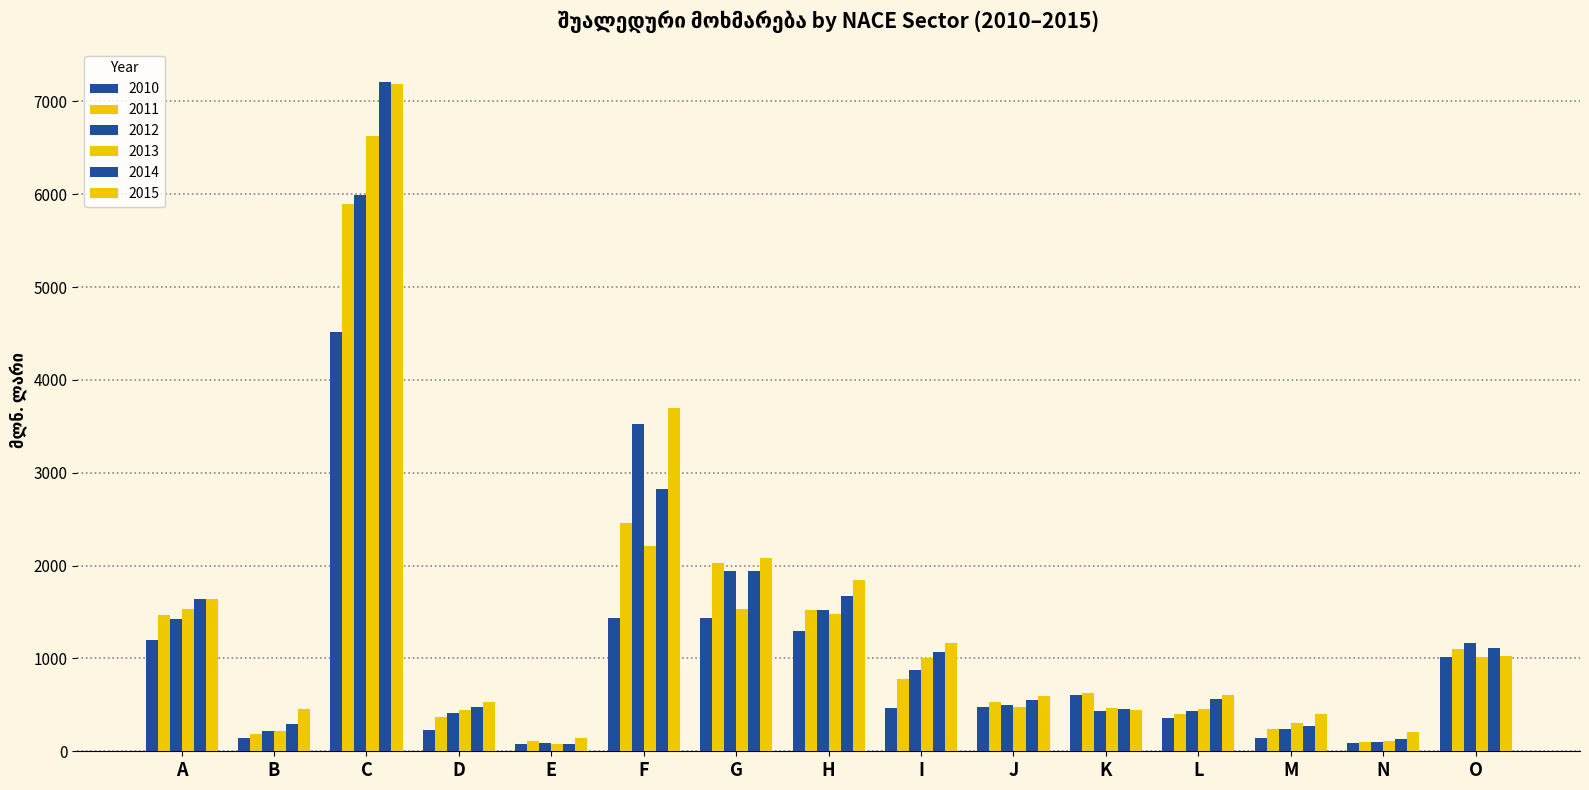

Reading right to left, what are all the values shown in this chart?

2010: 1018.4	87.3	140.7	356.8	602.1	479.0	469.4	1297.9	1433.1	1432.9	83.3	230.6	4513.6	138.0	1201.1
2011: 1097.5	95.9	237.8	396.5	624.8	528.5	775.4	1524.7	2033.1	2461.6	114.8	373.5	5896.9	188.6	1468.6
2012: 1171.5	104.8	236.8	433.9	435.0	496.2	876.6	1520.6	1943.8	3522.3	92.2	408.2	5990.8	213.9	1420.2
2013: 1016.5	105.9	300.1	456.6	469.9	477.9	1009.7	1483.4	1536.4	2213.5	82.9	442.5	6625.3	215.5	1529.5
2014: 1114.5	131.1	269.4	561.3	460.2	550.1	1067.0	1675.2	1940.4	2825.6	79.4	476.2	7204.4	298.3	1640.3
2015: 1021.2	203.0	403.5	605.1	445.0	598.9	1168.2	1840.1	2077.6	3694.2	139.1	526.7	7187.3	455.0	1638.5